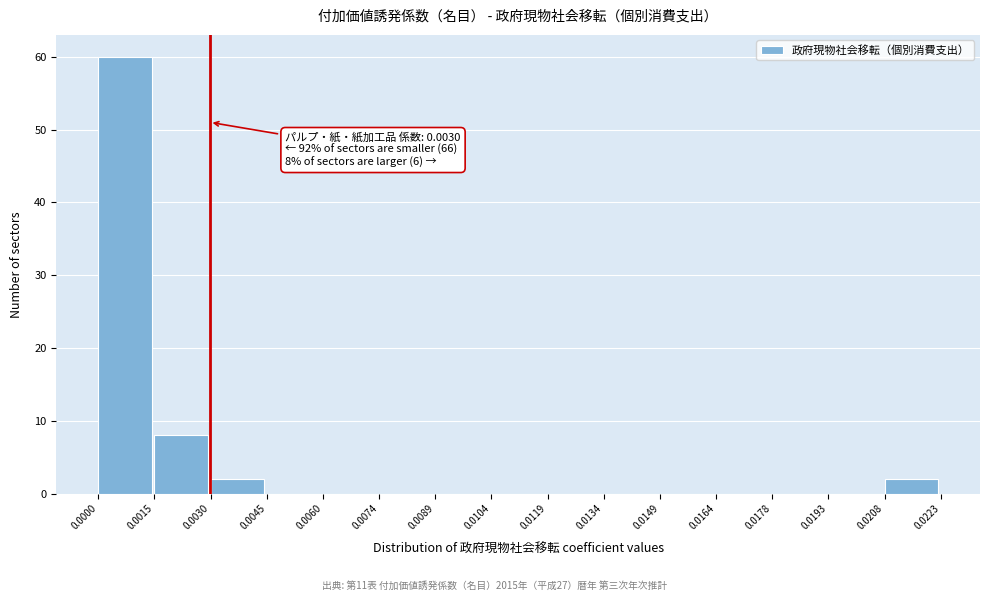

Which range on the x-axis has the tallest bar?

0.0000 to 0.0015